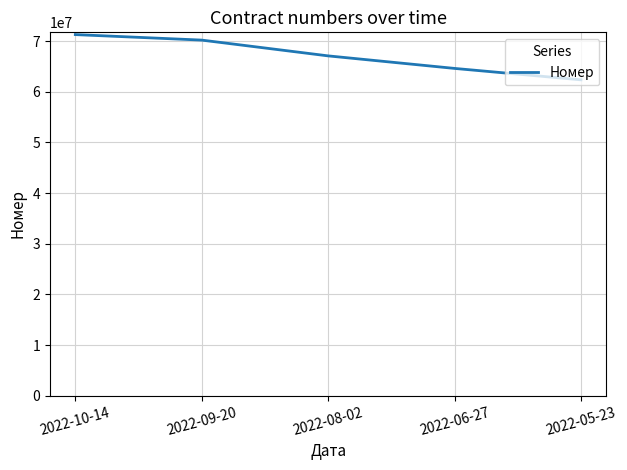

Reading left to right, extract all data points from this chart.

71290976	70203324	67088497	64613706	62361711